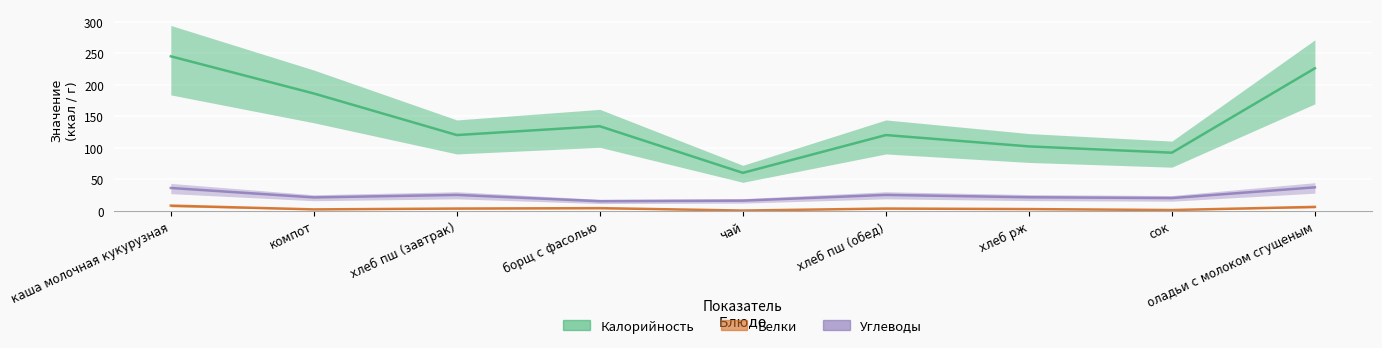

At which label does Белки first exceed 3?

каша молочная кукурузная